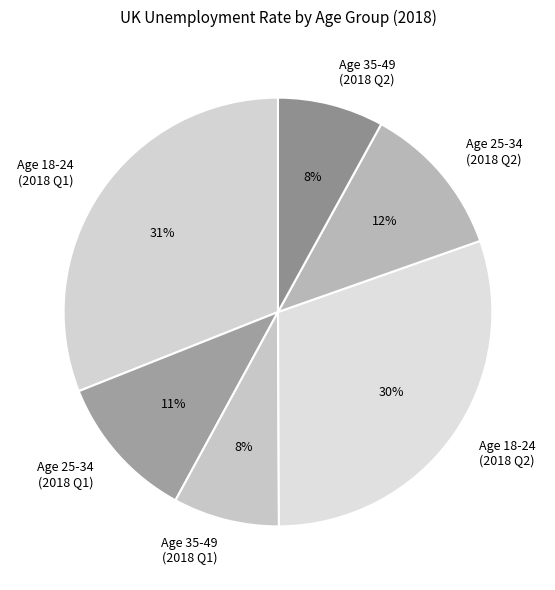

The Age 18-24 (2018 Q2) slice represents 30% of the pie. True or false?

True